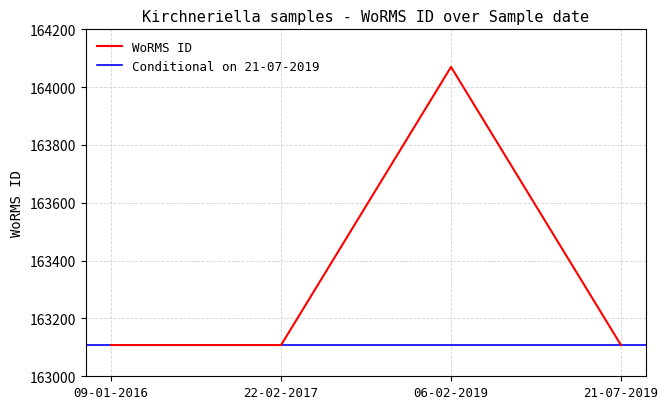

What is the change in value from 06-02-2019 to 21-07-2019?

-962